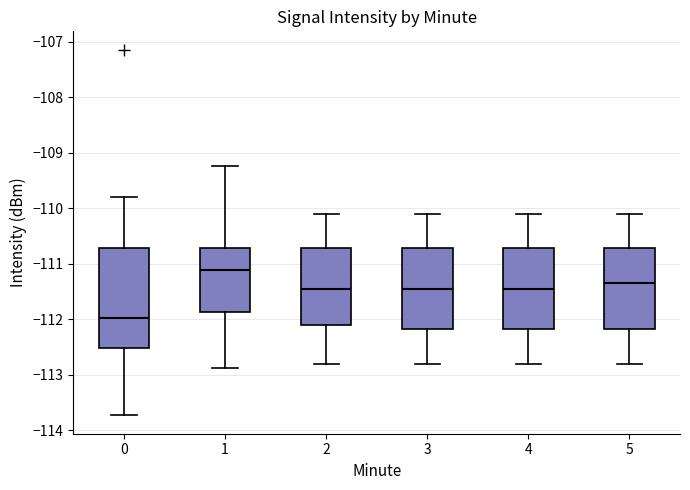

Which box is the tallest, from its lower edge to its upper edge?

0